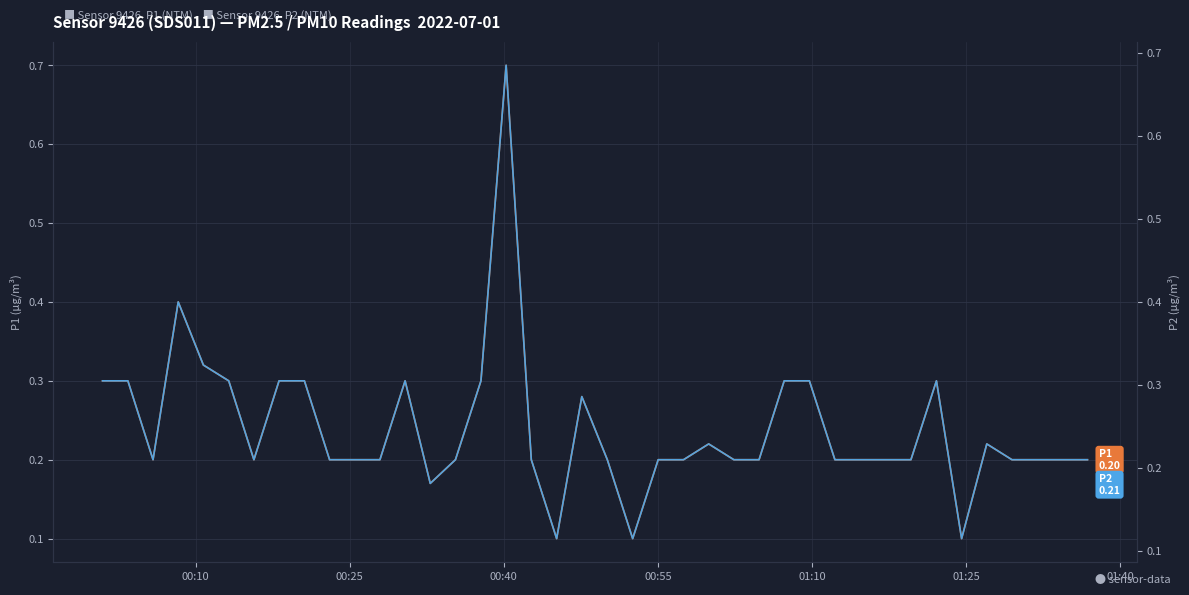

Is this an area chart (filled region under the line)?

No